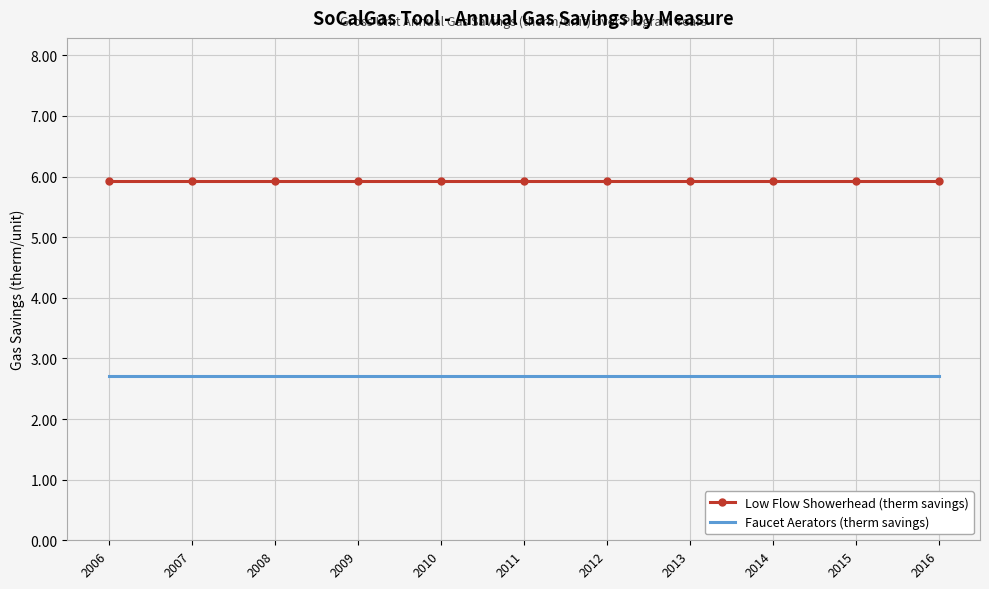

Reading left to right, what are all the values shown in this chart?

Low Flow Showerhead (therm savings): 2006=5.9	2007=5.9	2008=5.9	2009=5.9	2010=5.9	2011=5.9	2012=5.9	2013=5.9	2014=5.9	2015=5.9	2016=5.9
Faucet Aerators (therm savings): 2006=2.7	2007=2.7	2008=2.7	2009=2.7	2010=2.7	2011=2.7	2012=2.7	2013=2.7	2014=2.7	2015=2.7	2016=2.7